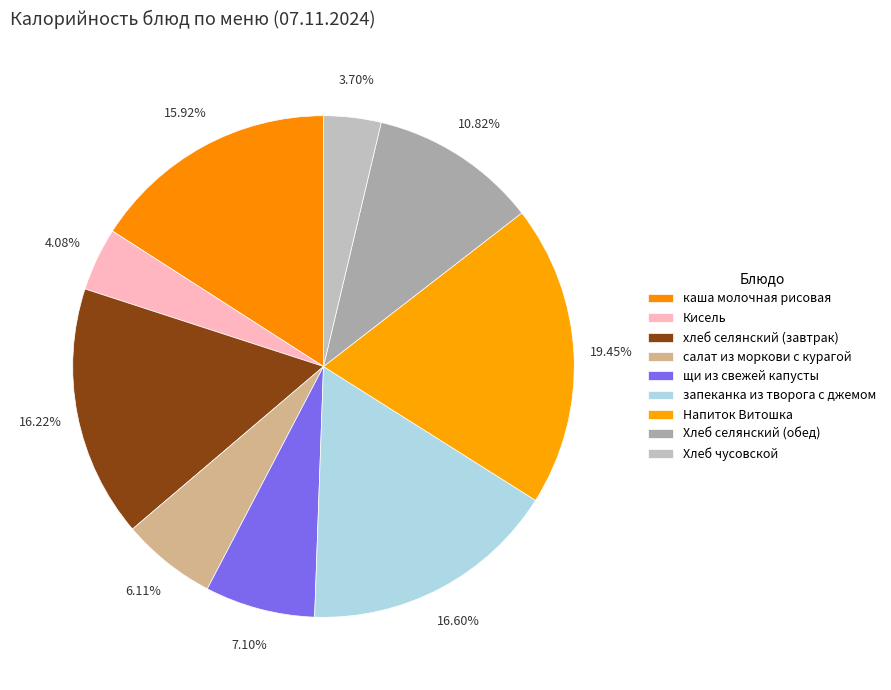

What percentage is NOT represented by Напиток Витошка?

80.6%